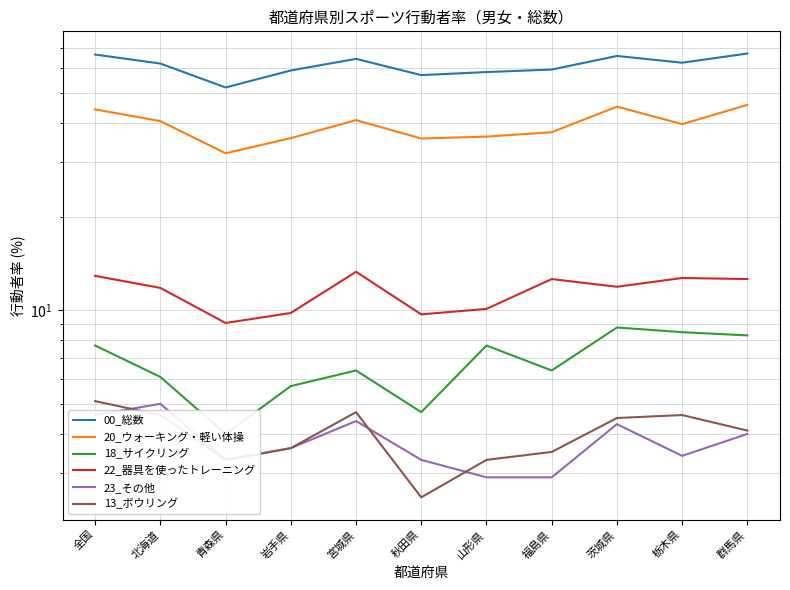

At which label is 22_器具を使ったトレーニング closest to 11?

北海道